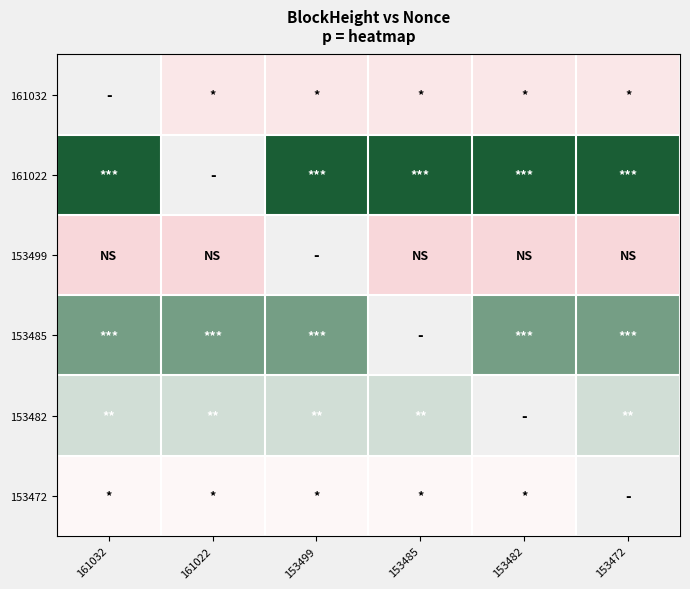

Rank the series by their maximum value, from lowest to highest.

153499, 161032, 153472, 153482, 153485, 161022